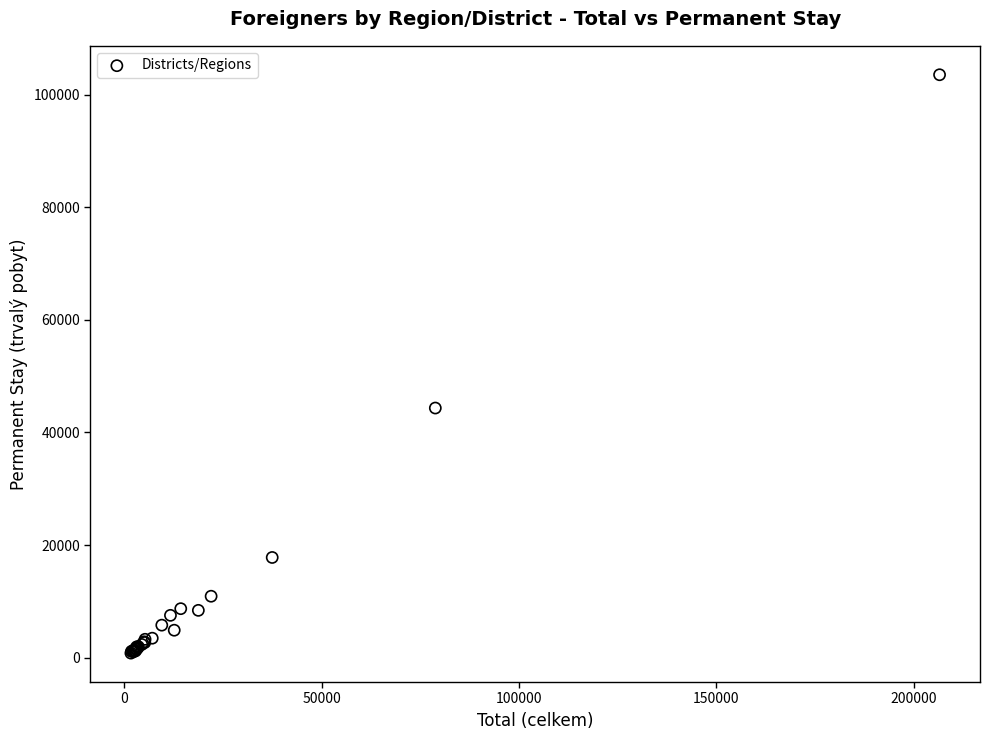

What Y value in the scatter plot is closest to 52173?

44340